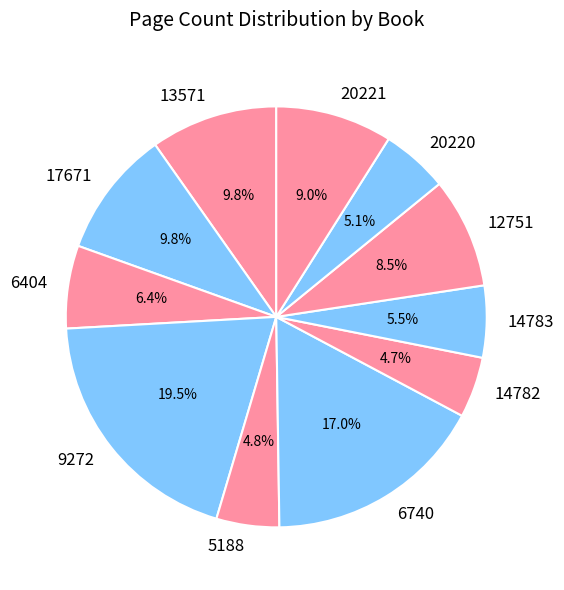

To the nearest percent, what is the difference between the 6740 and 12751 slice percentages?

8%